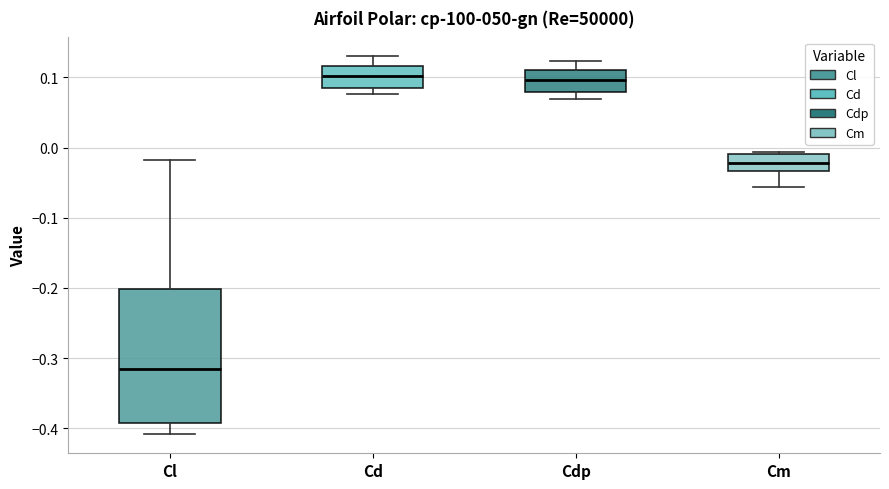

Comparing the boxes themselves (not the whiskers), which one is the tallest?

Cl